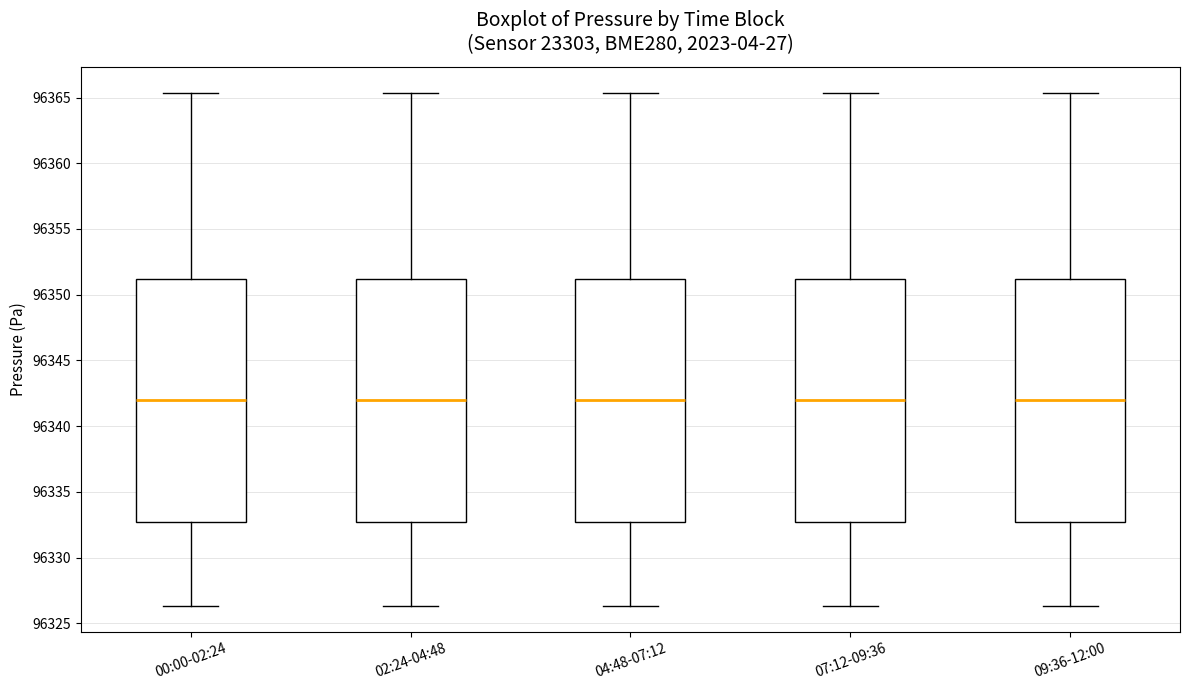

Where is the upper edge of the box for 09:36-12:00 on the y-axis? The values are not printed on the chart, so give them approximately, as read against the axis.

96351.0